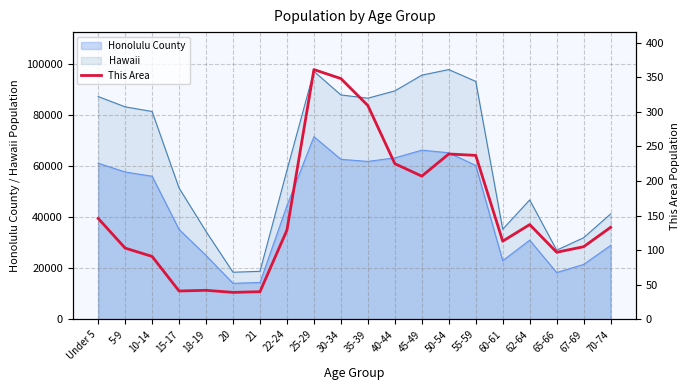

At which category does the data reach its first local valley?

15-17